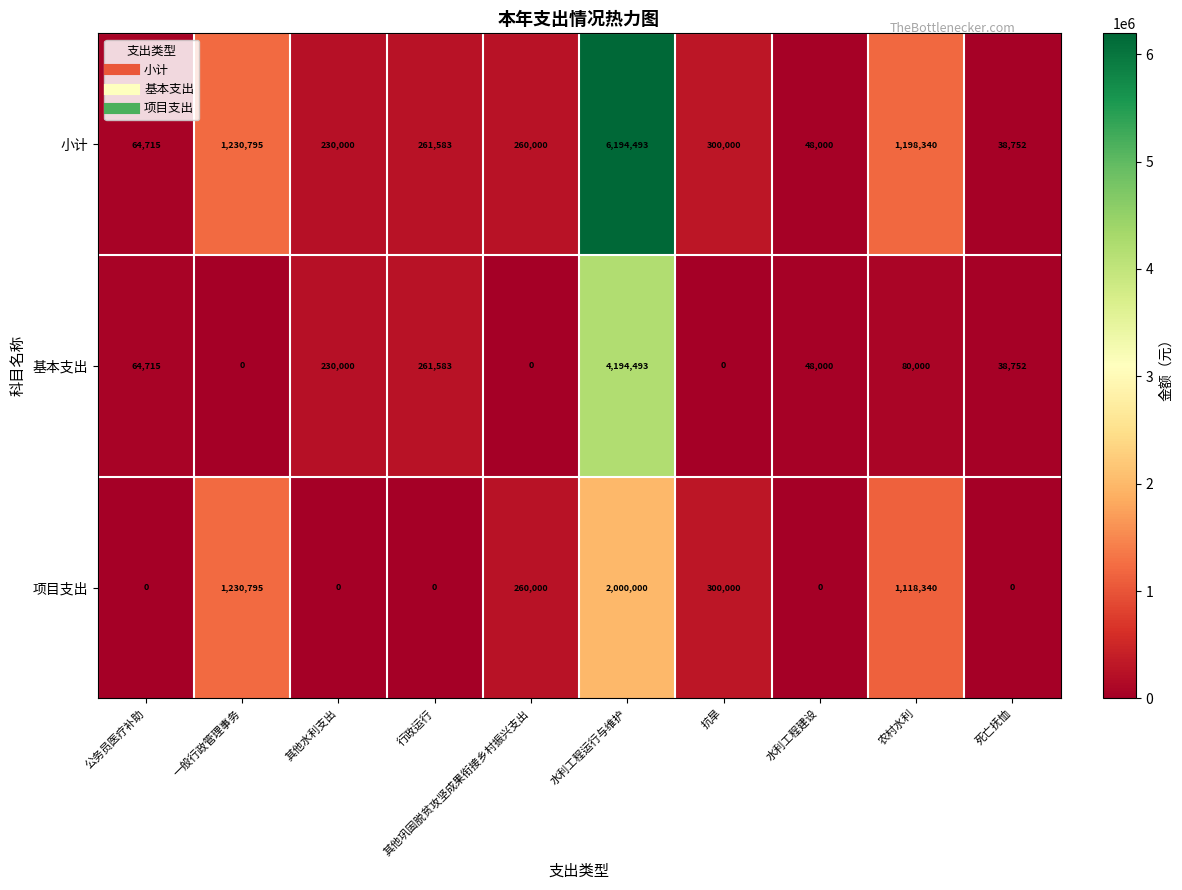

Which series changed the most between 一般行政管理事务 and 死亡抚恤?

项目支出